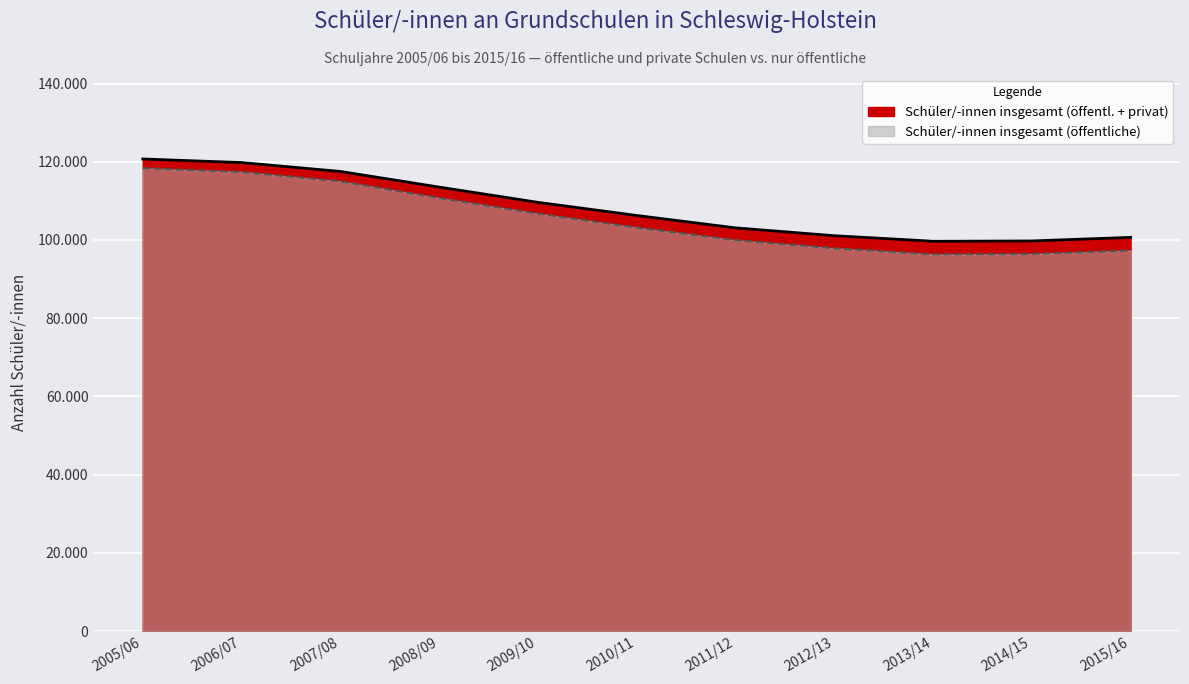

Where is the first local minimum for Schüler/-innen insgesamt (öffentl. + privat)?

2013/14